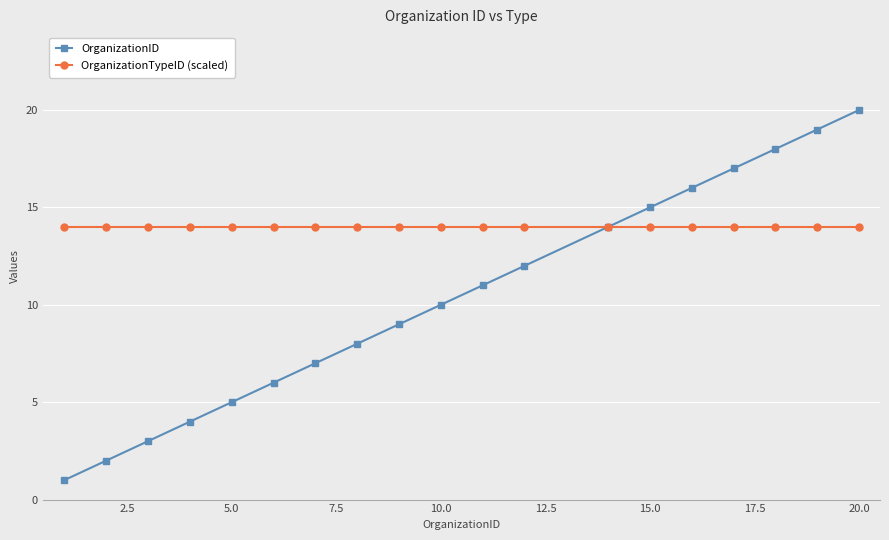

What is the average value of the OrganizationTypeID (scaled) series?

14